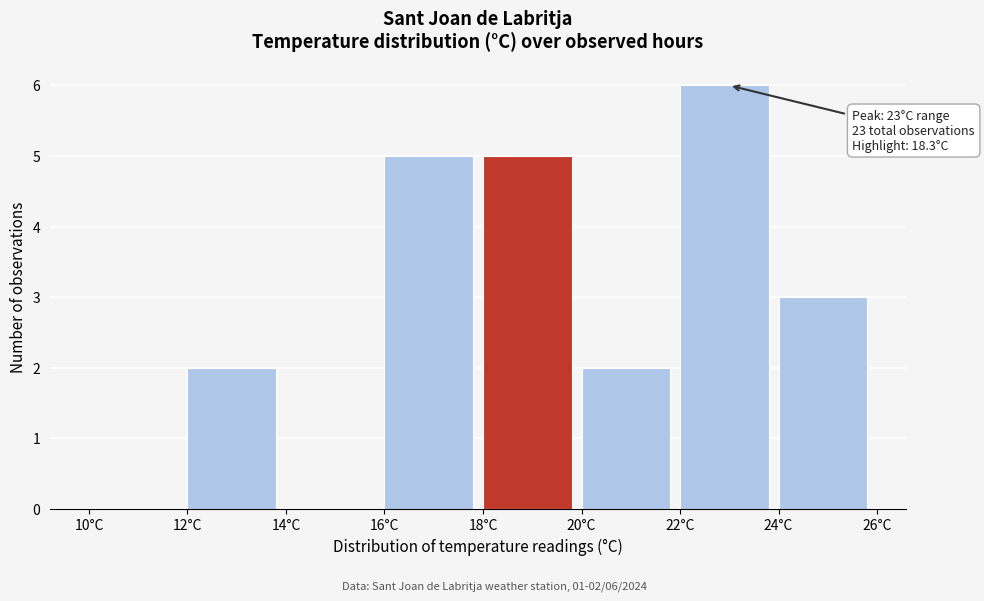

Over which range of the x-axis is the bar tallest?

22 to 24